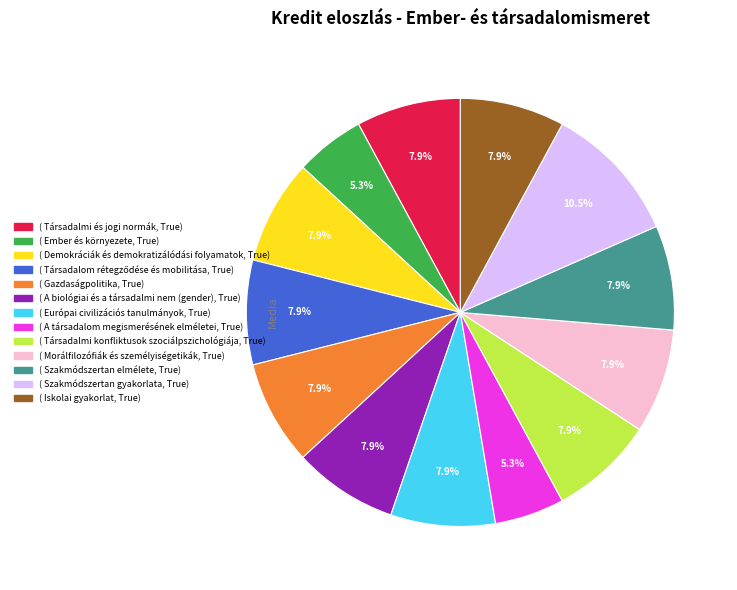

Is there any slice that represents more than half of the pie?

No